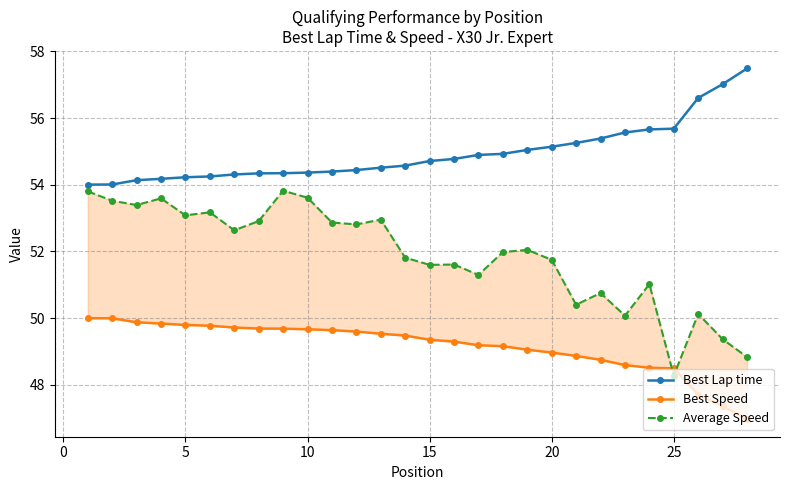

Is this an area chart (filled region under the line)?

No